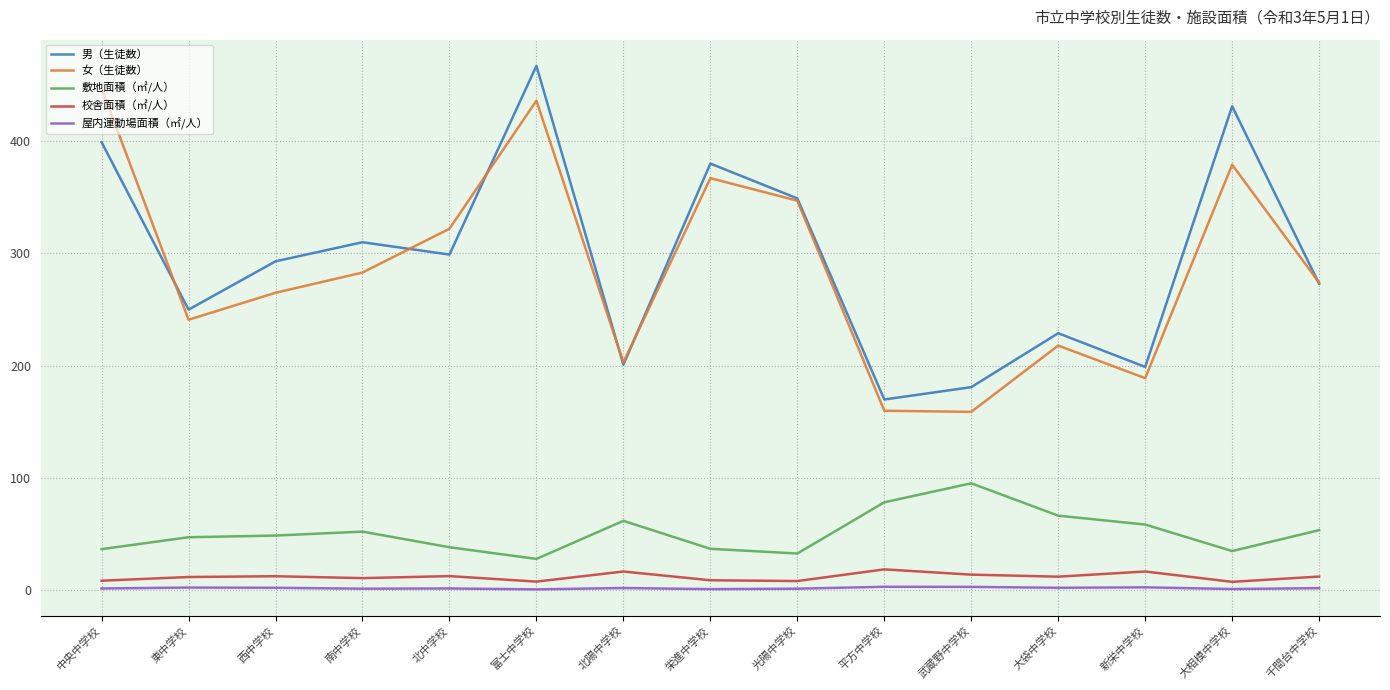

What is the sum of the 女（生徒数） values at 西中学校 and 富士中学校?

701.0